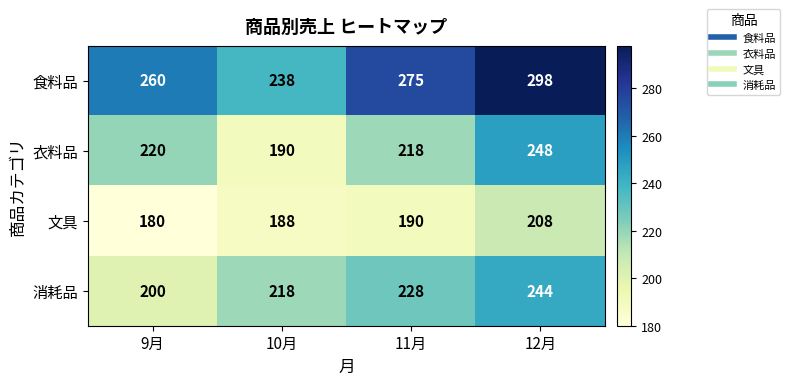

How many data points in 食料品 are less than 275?

2